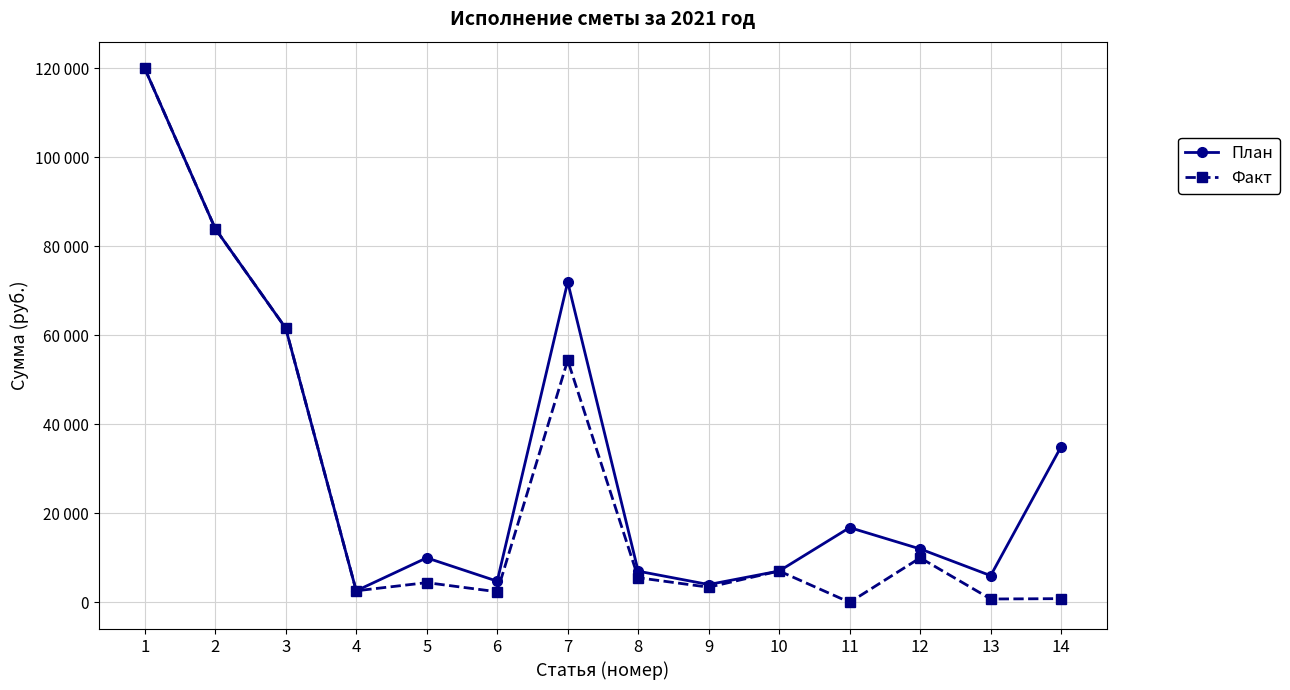

True or false: Факт and План cross at least once.

False